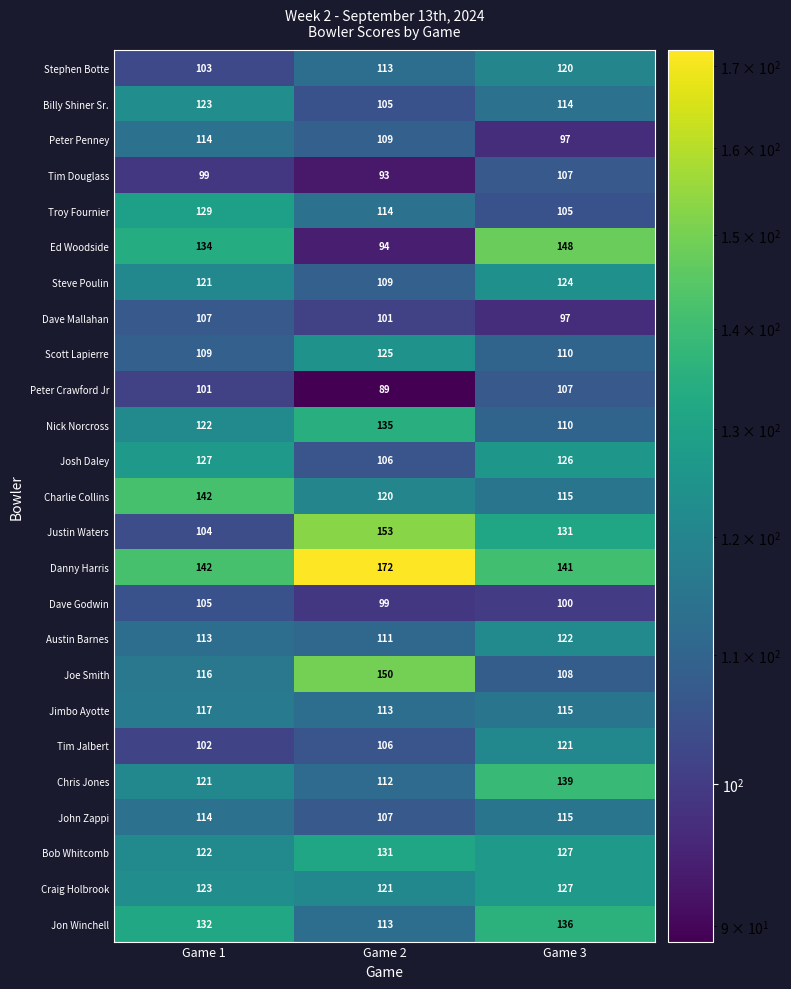

How many categories are shown in the chart?

3